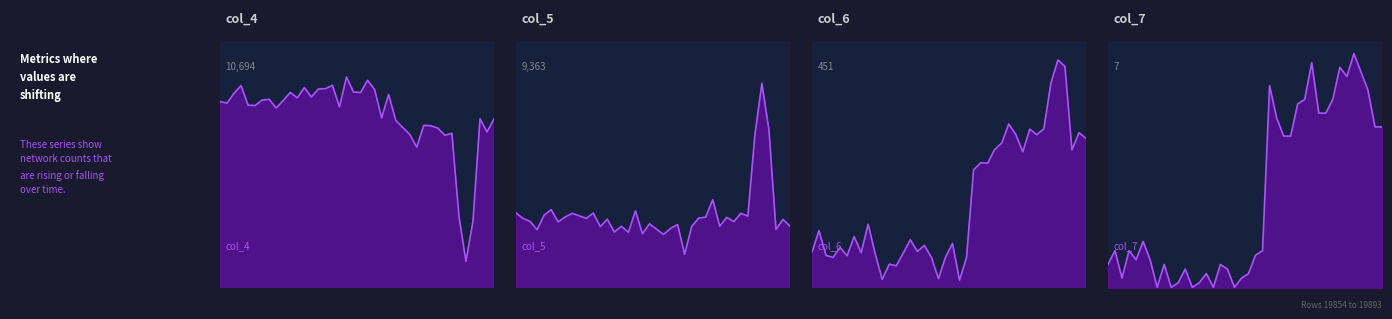

Rank the series at 38 from lowest to highest value.

col_7 line, col_6 line, col_5 line, col_4 line